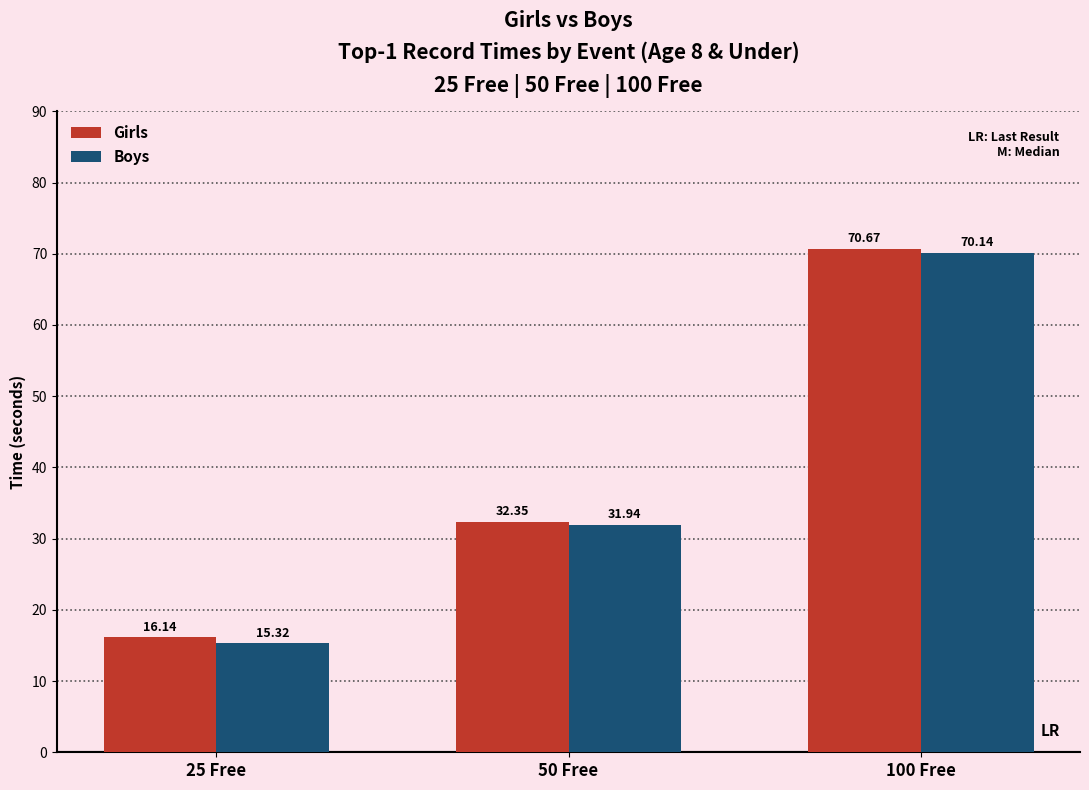

True or false: Girls has a value of 17.1 at 50 Free.

False